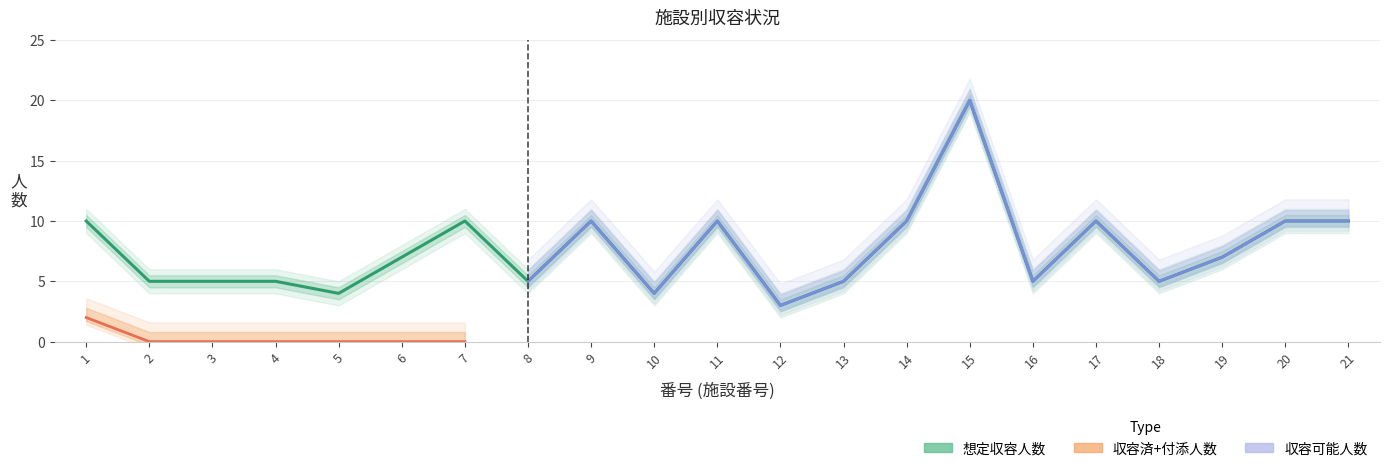

True or false: 収容可能人数 and 収容済人数 cross at least once.

False